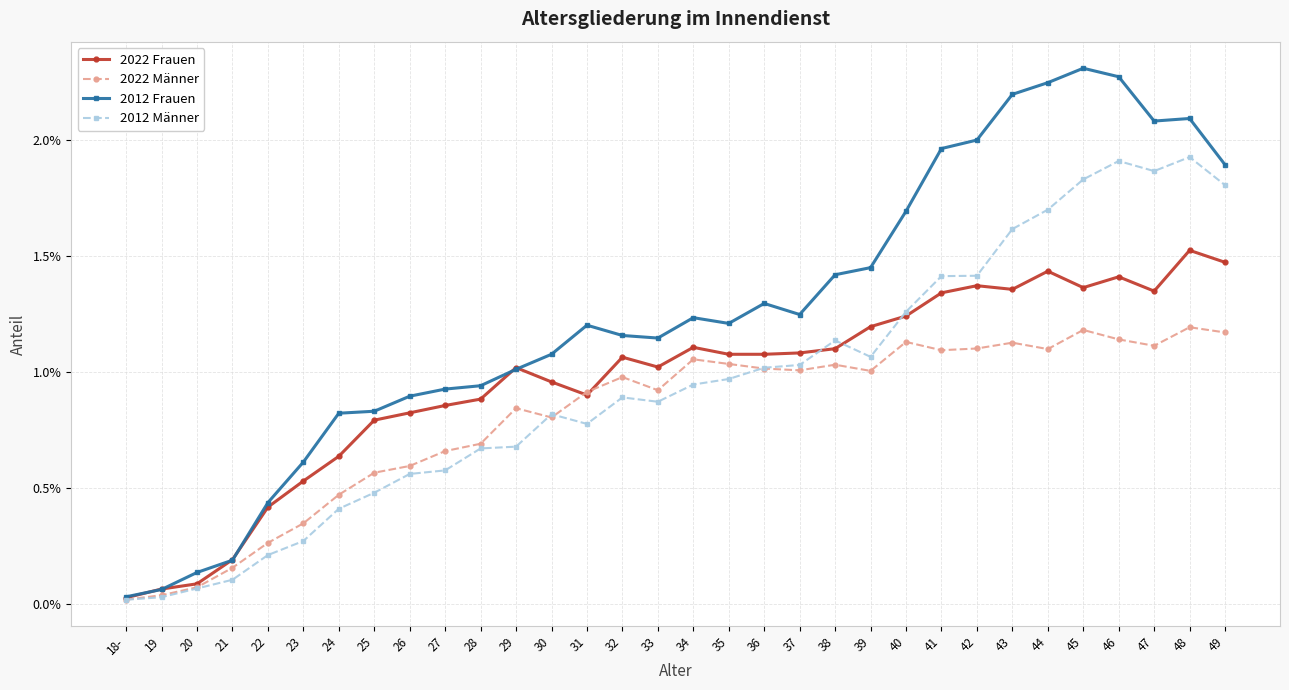

What is the label of the 19th point from the right?

31